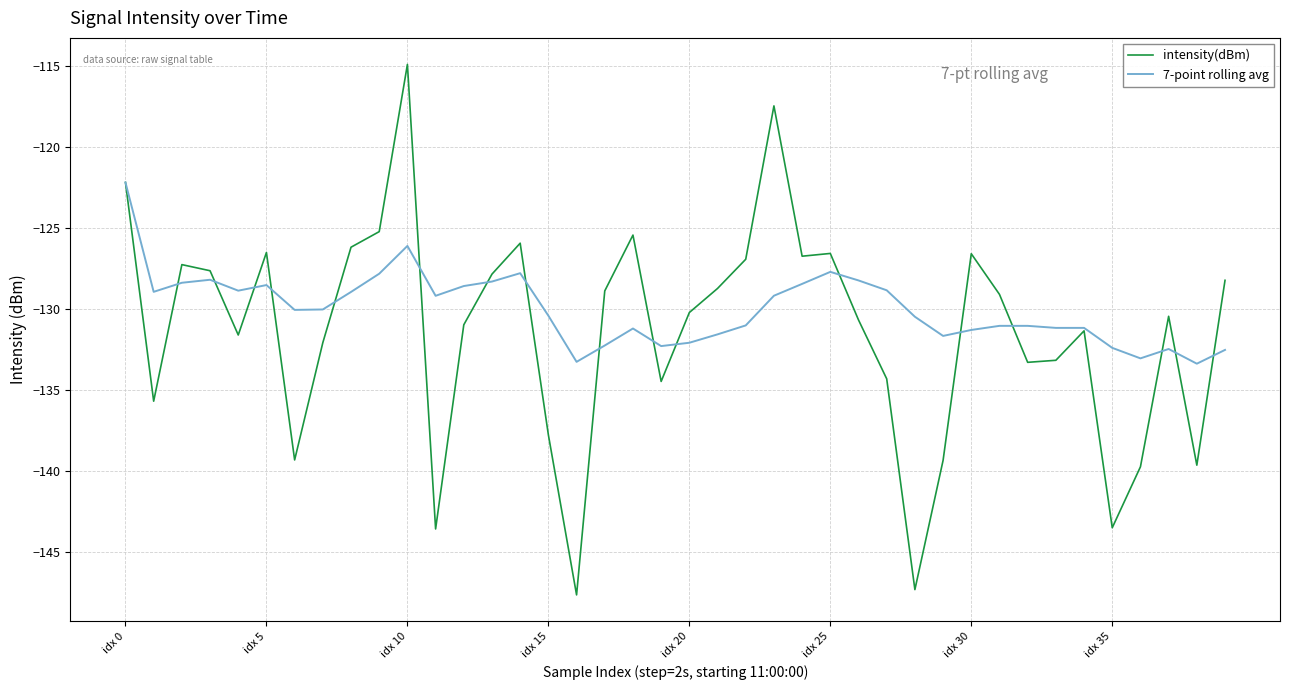

Which series has the widest spread of values?

intensity(dBm)